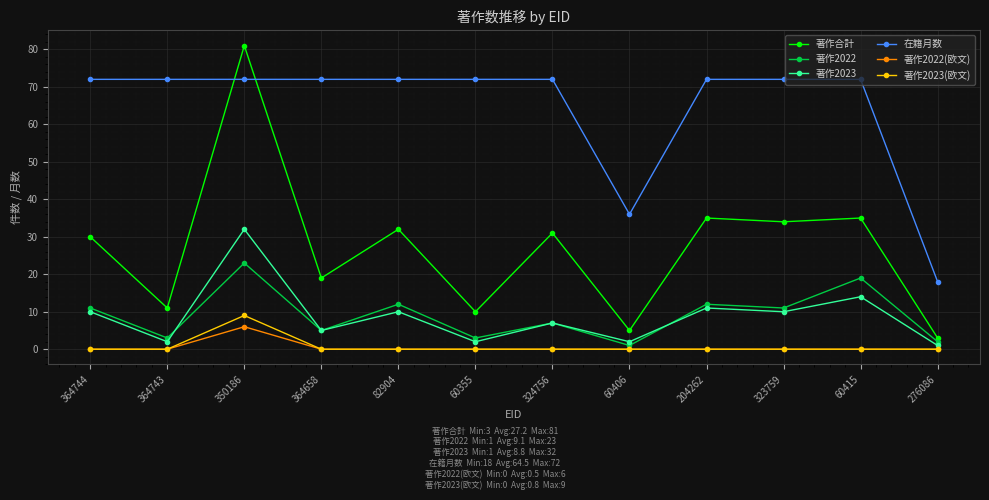

The 在籍月数 series shows 101 at 60355. True or false?

False